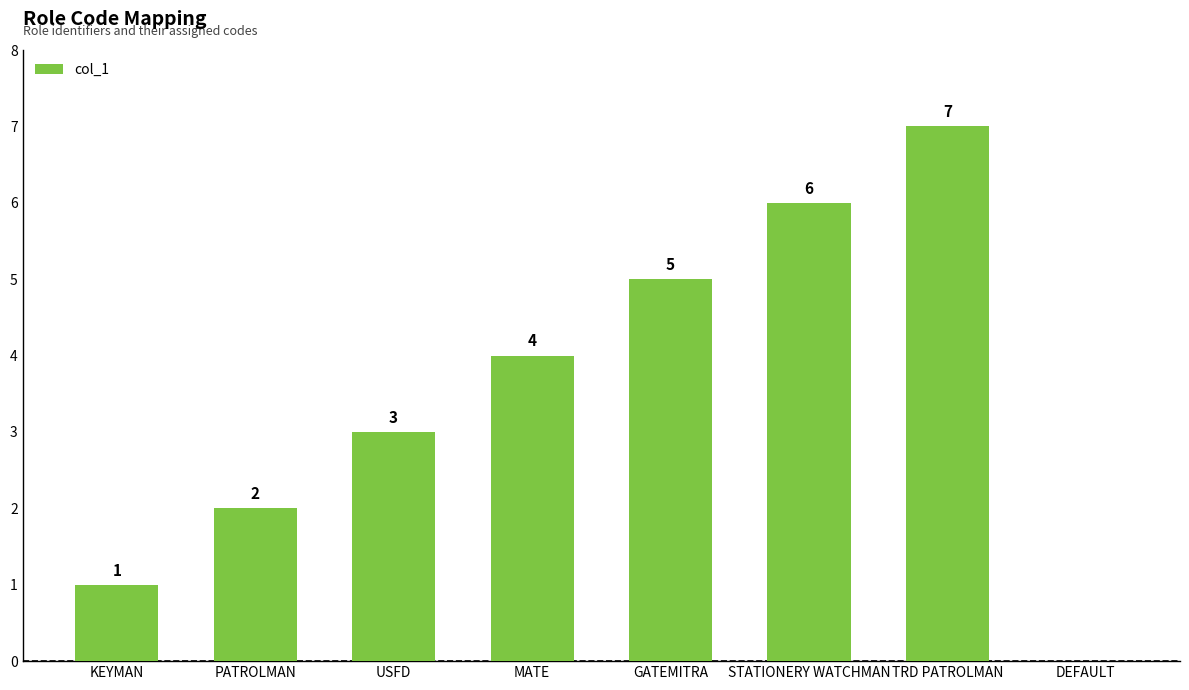

Read the value at STATIONERY WATCHMAN.

6